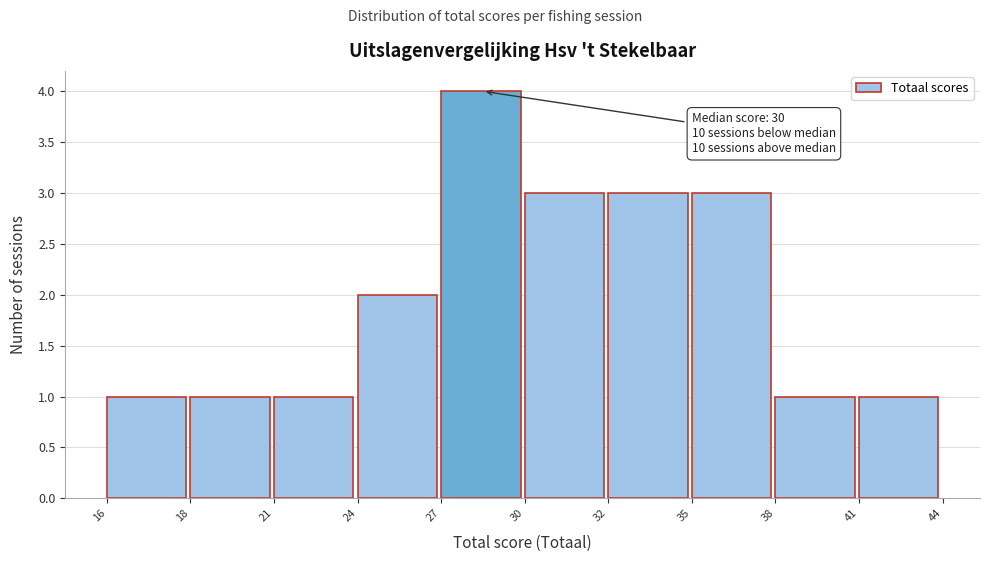

Reading left to right, list all the values displayed in this chart.

16=1	18=1	21=1	24=2	27=4	30=3	32=3	35=3	38=1	41=1